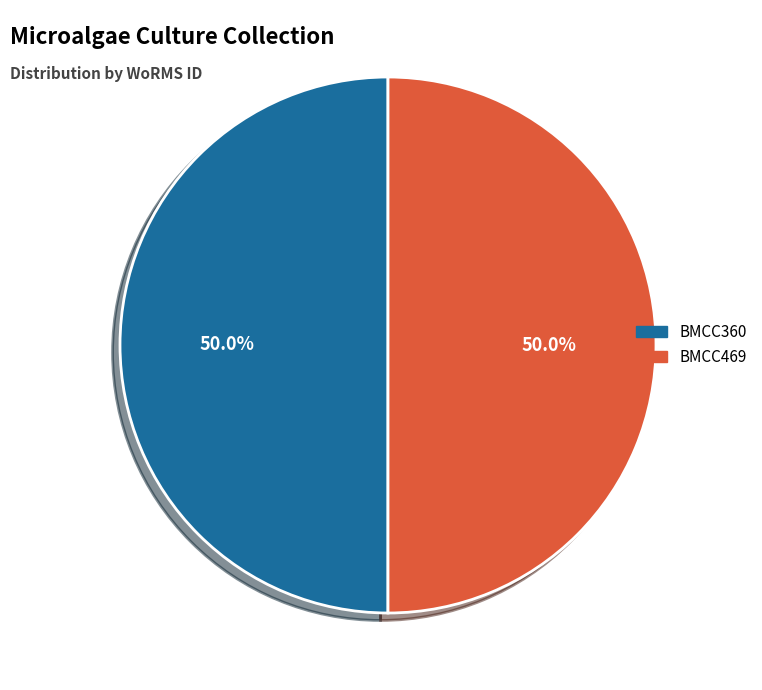

What percentage is the BMCC469 slice, to the nearest percent?

50%